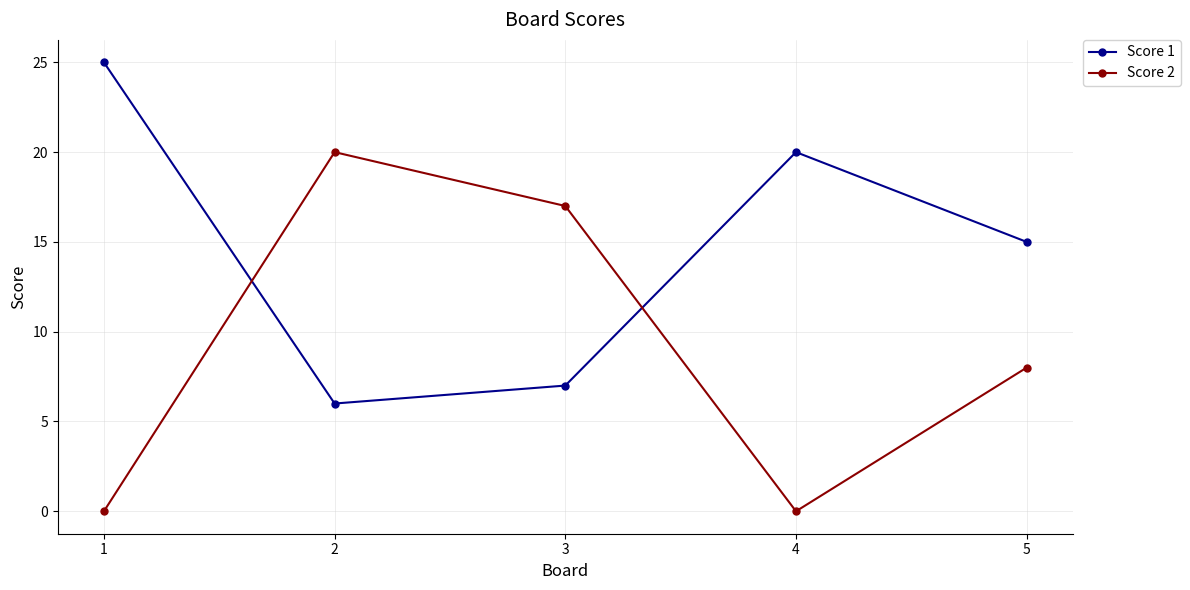

What is the greatest value displayed?

25